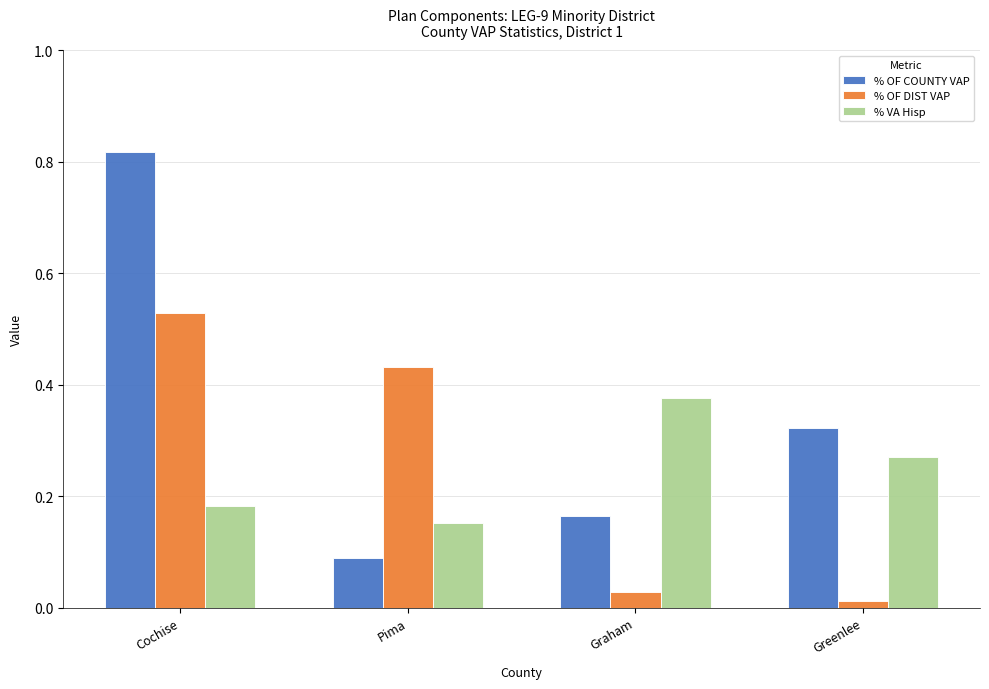

The % OF COUNTY VAP series shows 0.1 at Greenlee. True or false?

False